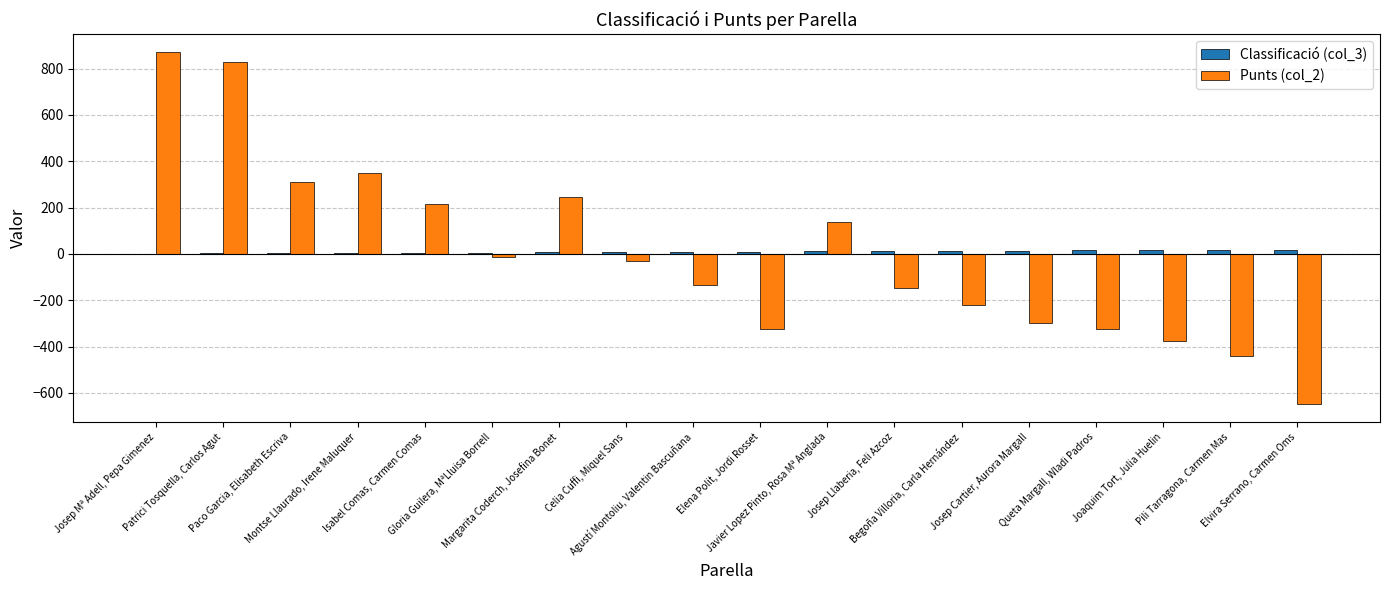

Are the bars horizontal?

No